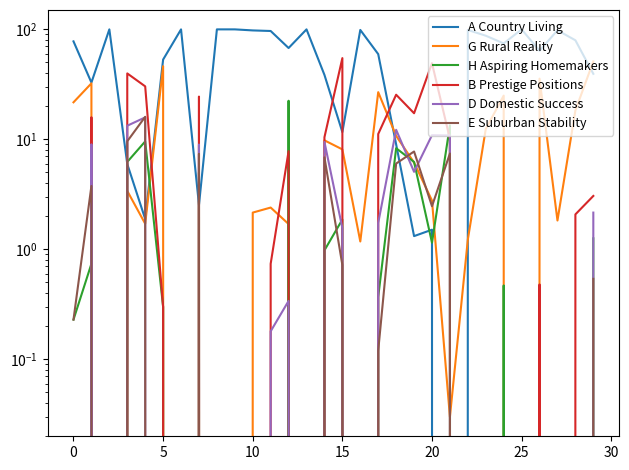

Which series has the largest total across all categories?

A Country Living